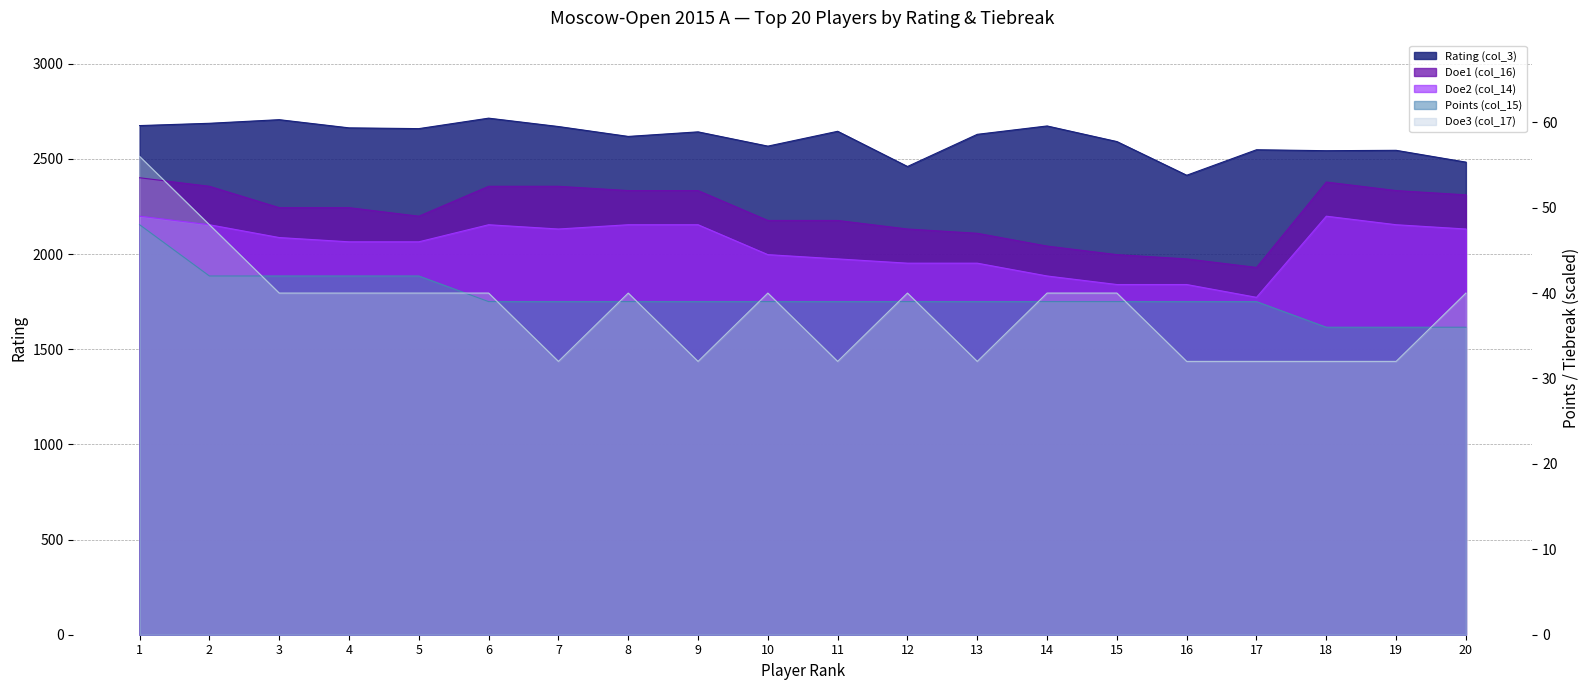

What is the value of the Doe1 (col_16) point at the 5th from the left?

49.0